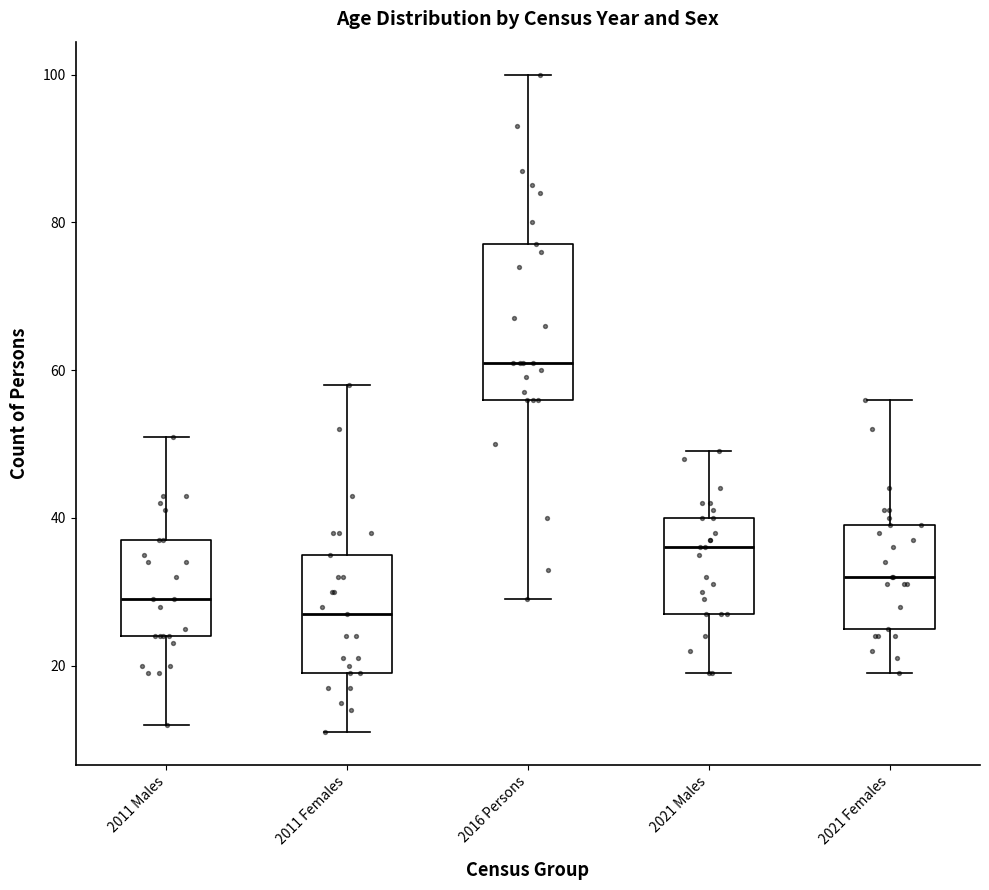

Which box is the tallest, from its lower edge to its upper edge?

2016 Persons